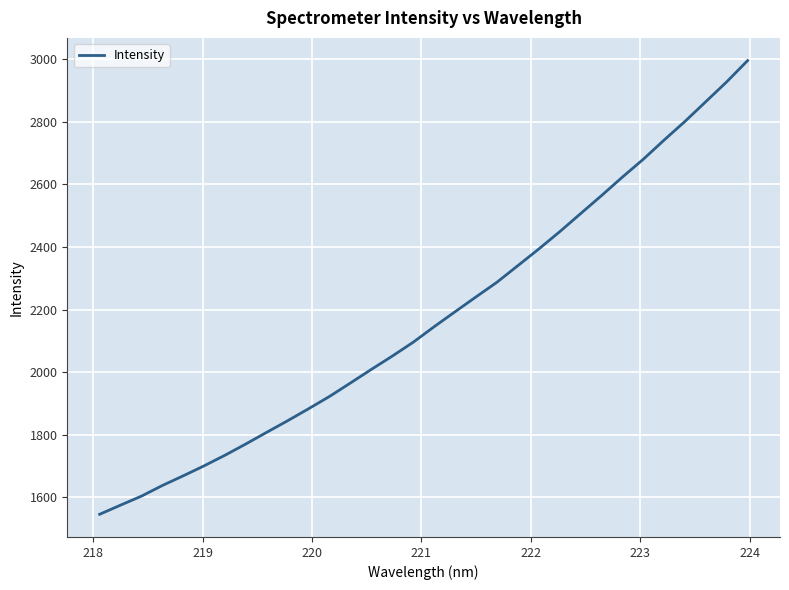

What is the difference between the maximum and minimum values?

1449.9